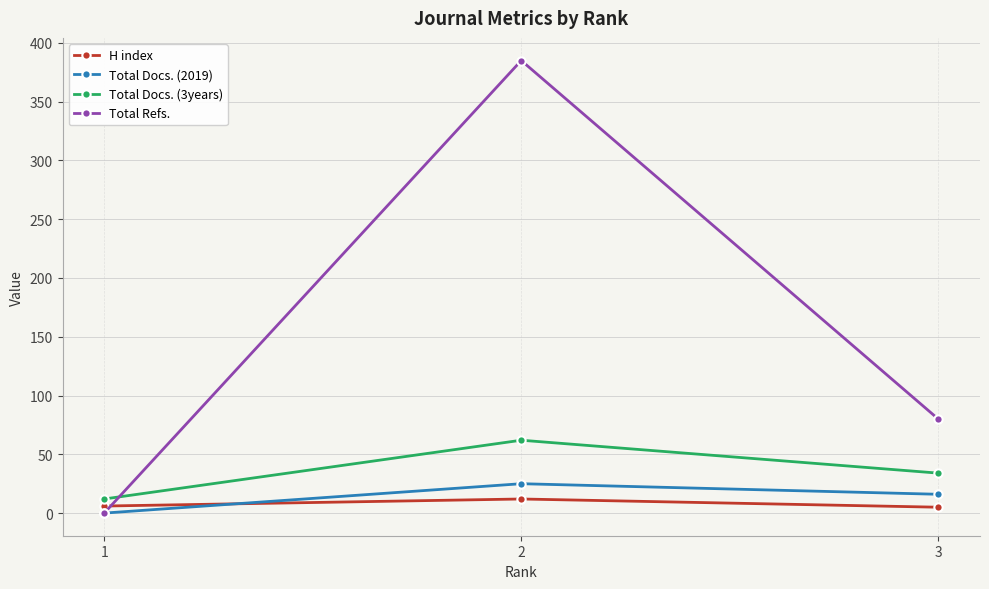

How many values in Total Refs. are above zero?

2